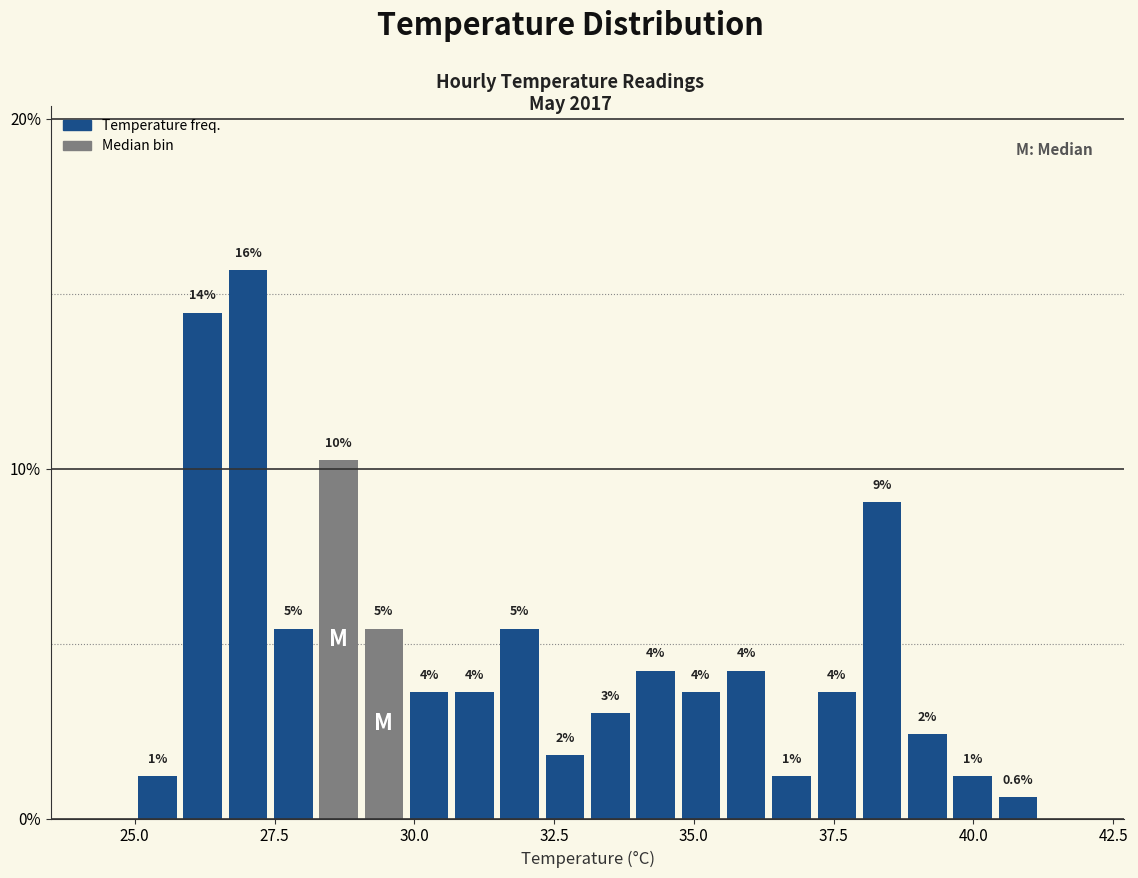

Around what value on the x-axis is the tallest bar? Give the approximate position of its centre, as read against the axis.

27.0